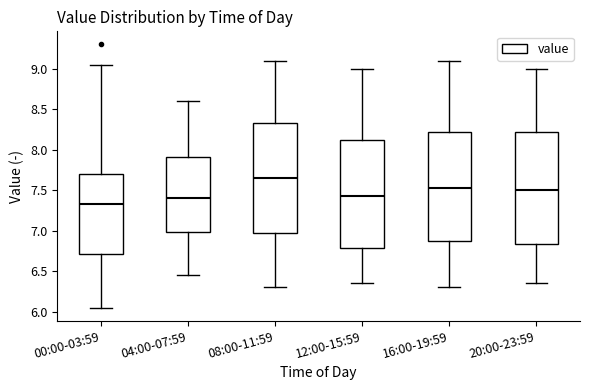

Which box's median line is the lowest?

00:00-03:59